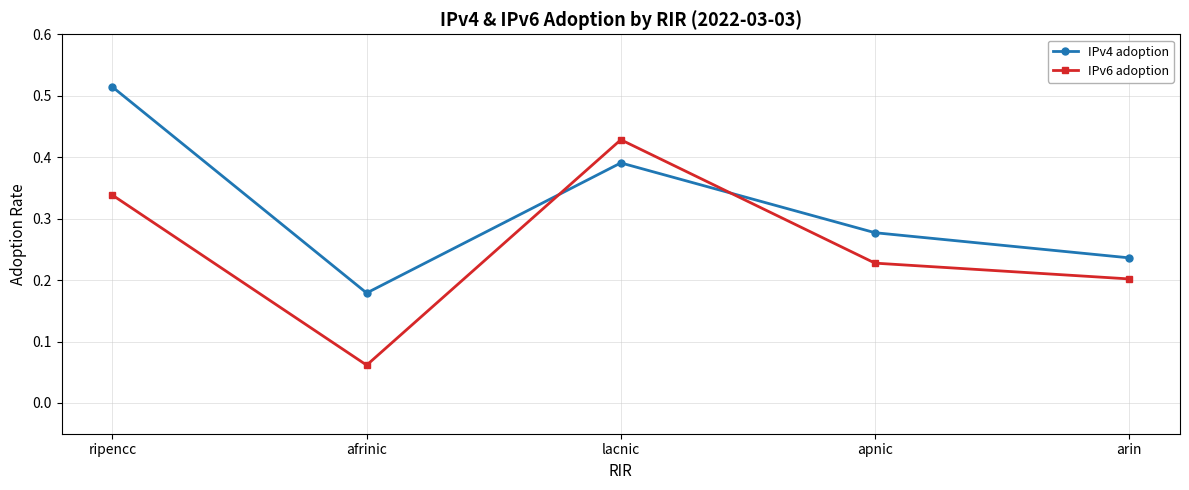

What is the label of the 3rd point from the left?

lacnic